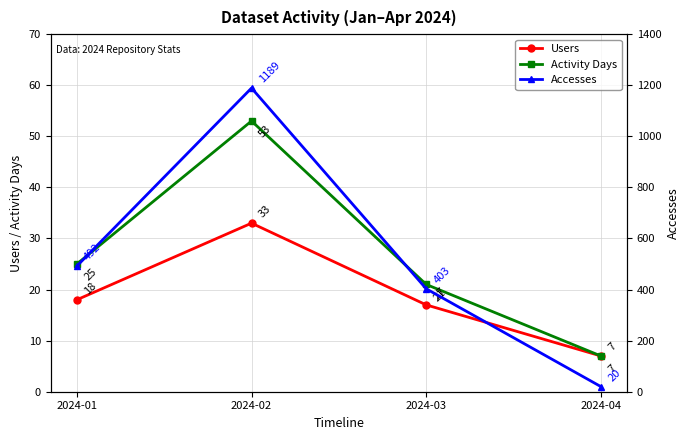

What is the difference between the maximum and minimum values in the Activity Days series?

46